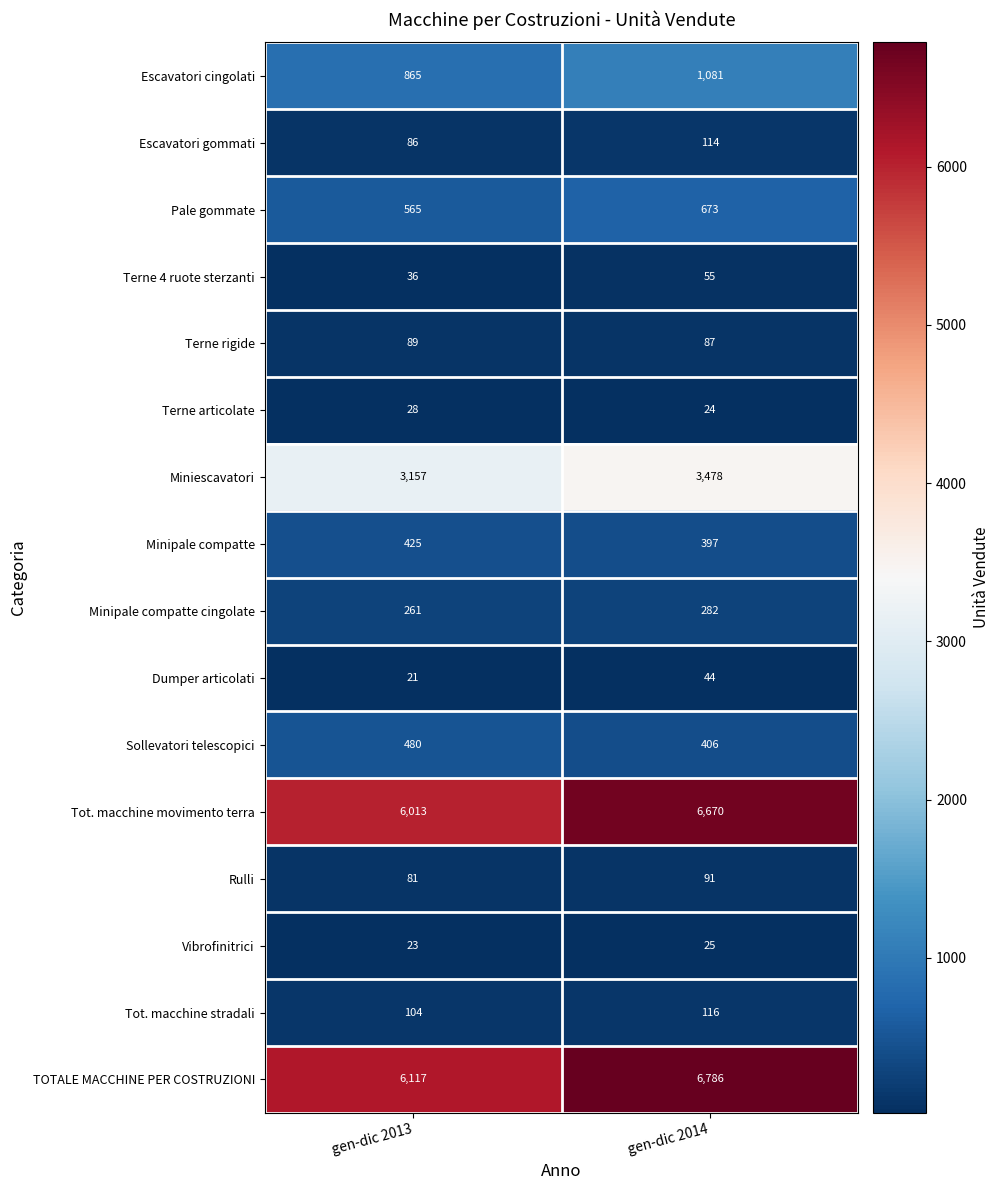

List the series in order of their peak value, lowest first.

Vibrofinitrici, Terne articolate, Dumper articolati, Terne 4 ruote sterzanti, Terne rigide, Rulli, Escavatori gommati, Tot. macchine stradali, Minipale compatte cingolate, Minipale compatte, Sollevatori telescopici, Pale gommate, Escavatori cingolati, Miniescavatori, Tot. macchine movimento terra, TOTALE MACCHINE PER COSTRUZIONI